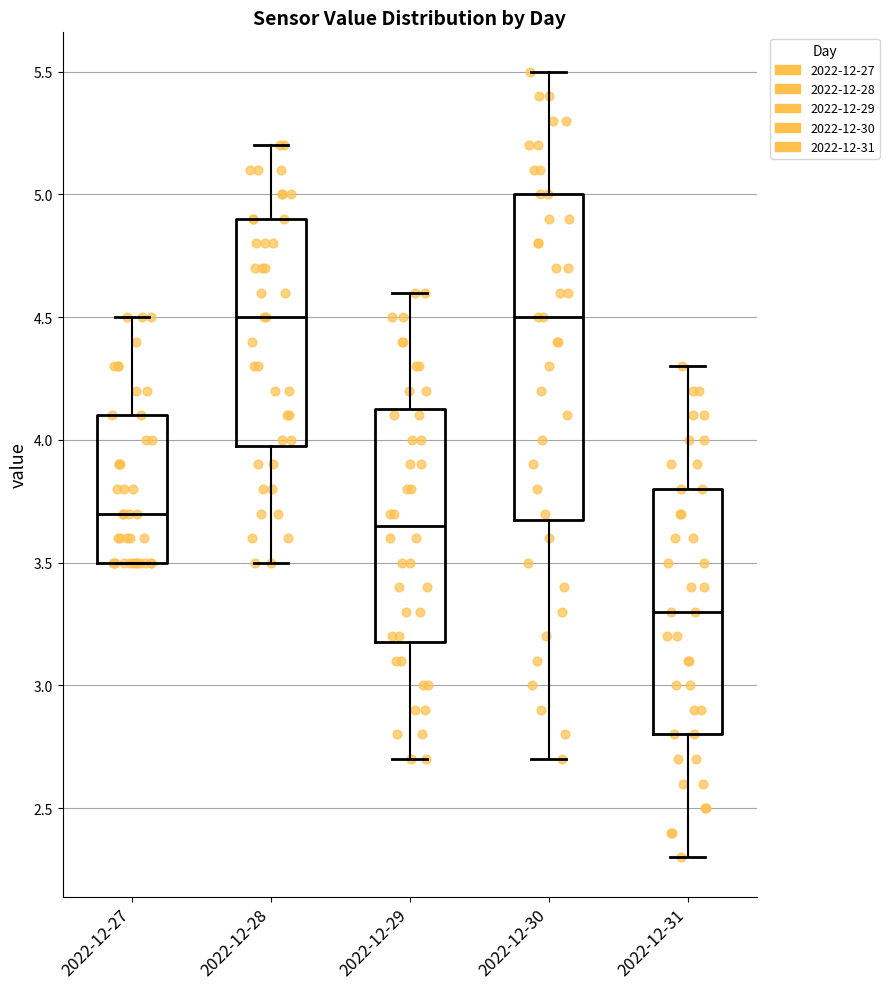

Where does the median line of the box for 2022-12-27 sit on the y-axis? The values are not printed on the chart, so give them approximately, as read against the axis.

3.70